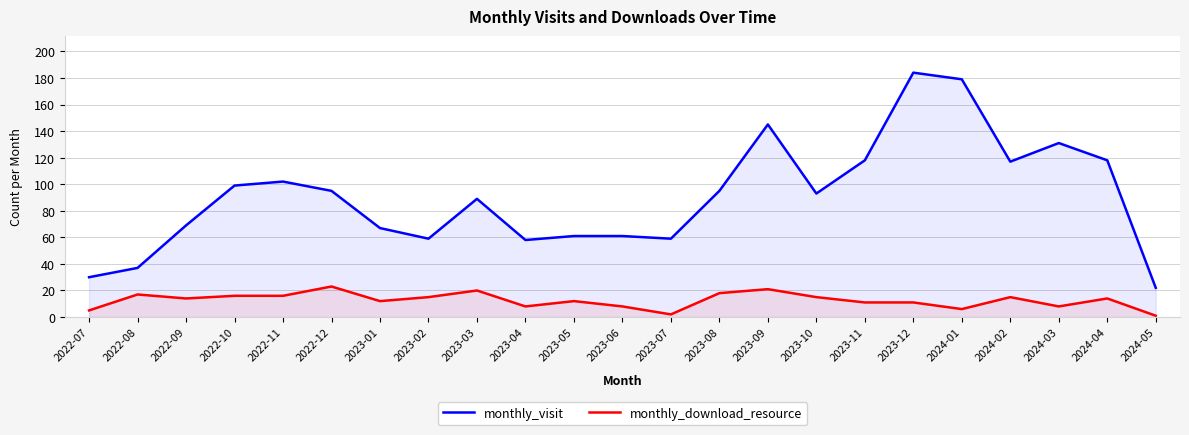

Which has a higher value, 2023-08 or 2024-05?

2023-08